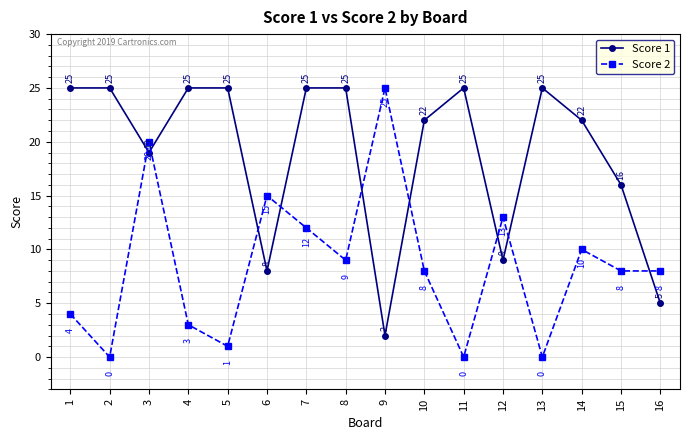

Rank the series by their average value, from lowest to highest.

Score 2, Score 1